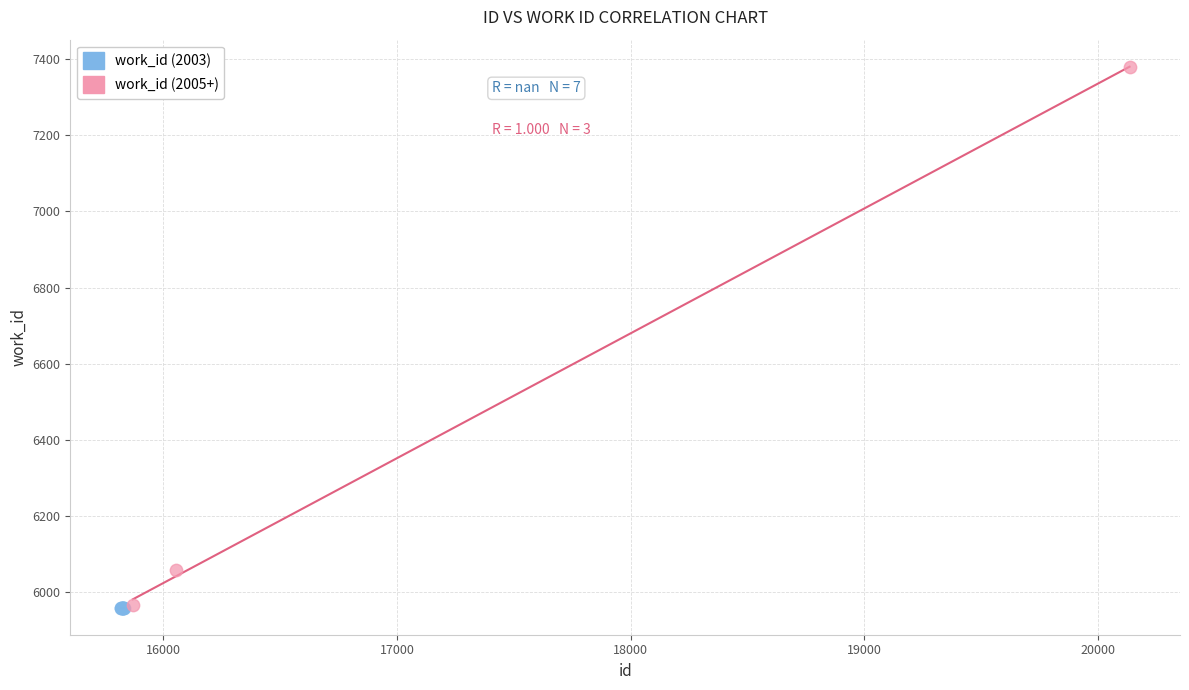

Which series reaches the maximum Y coordinate?

work_id (2005+)